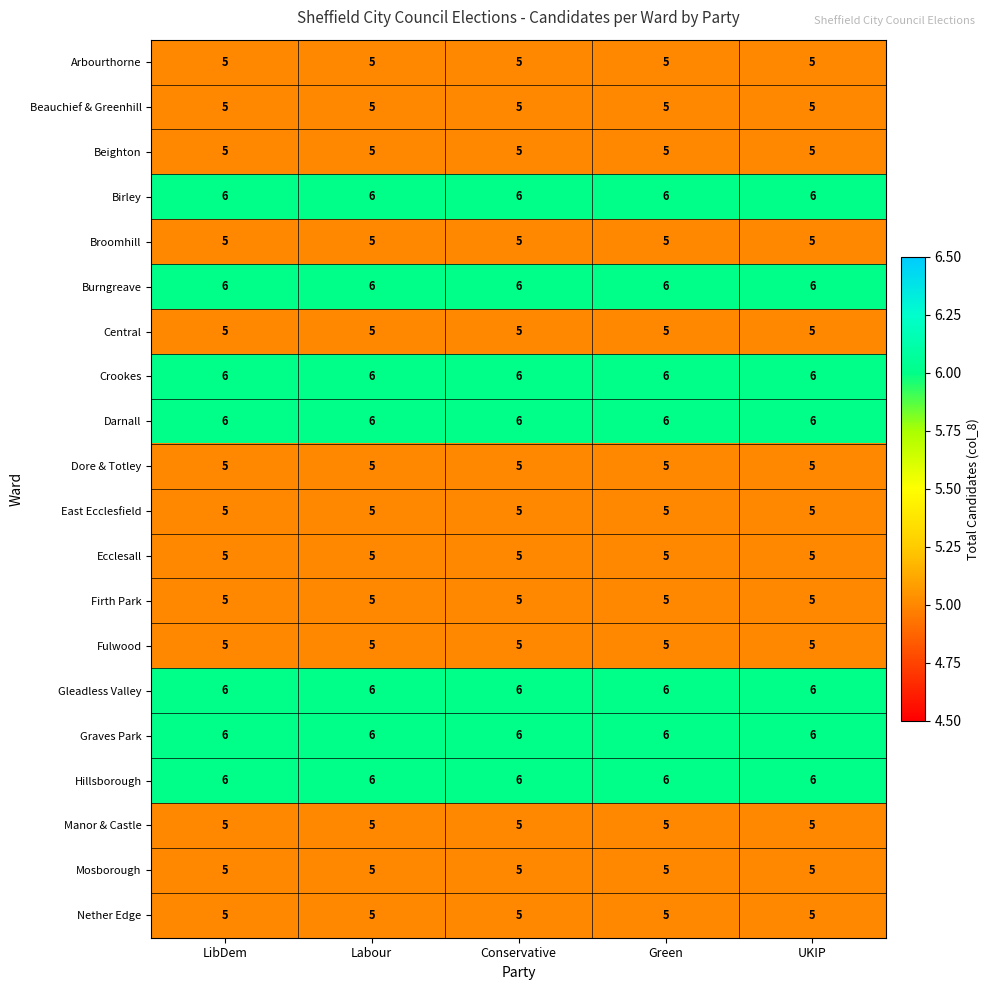

What is the sum of the Firth Park values at Labour and LibDem?

10